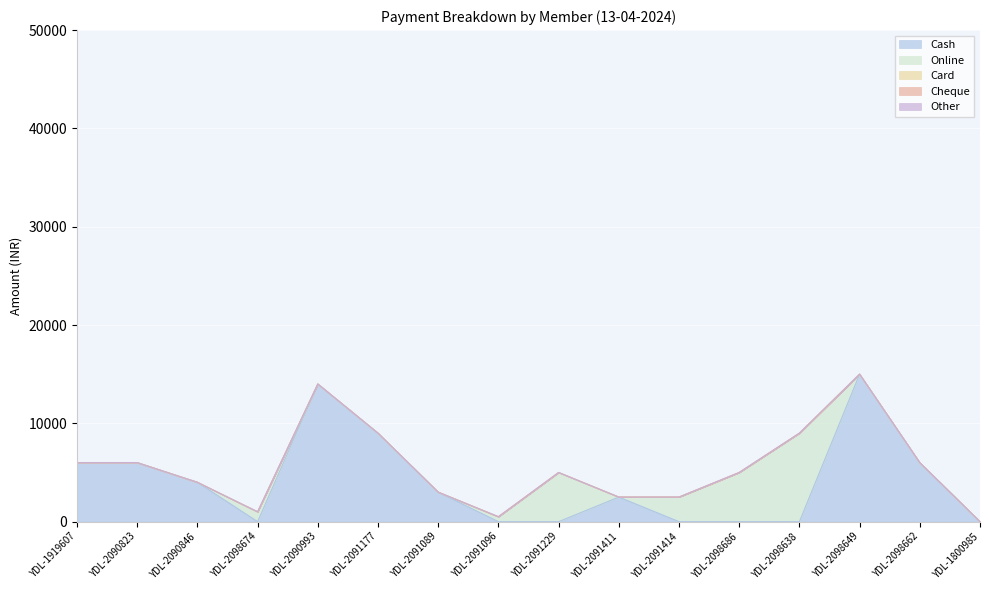

Does the chart display data point markers on the line(s)?

No